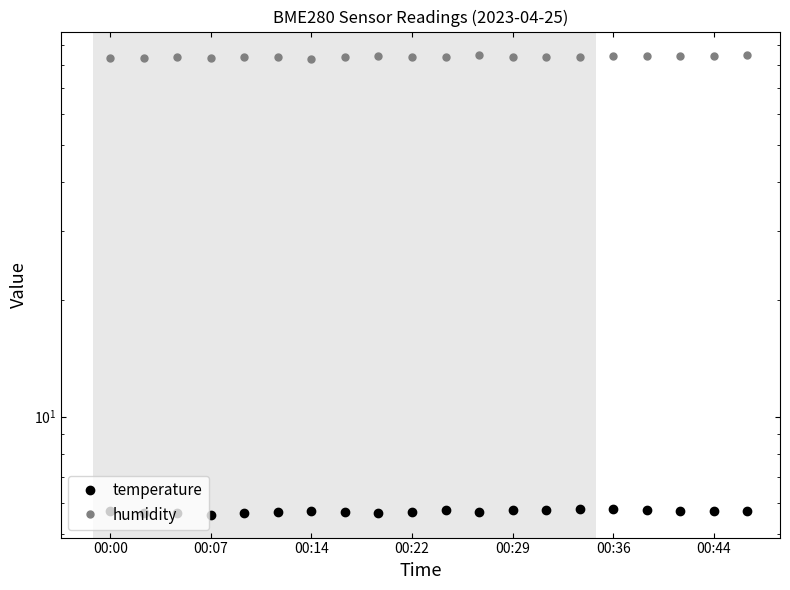

At how many categories does at least one series exceed 17?

20